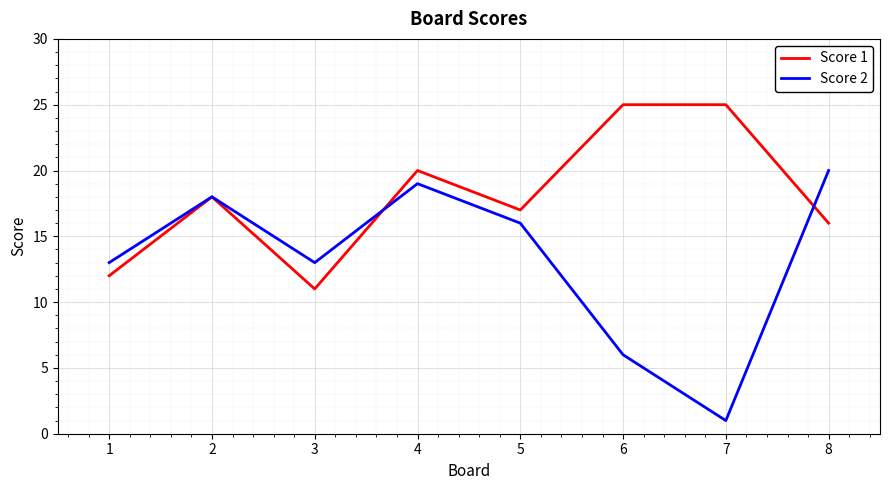

Is it true that Score 2 equals 13 at 3?

True